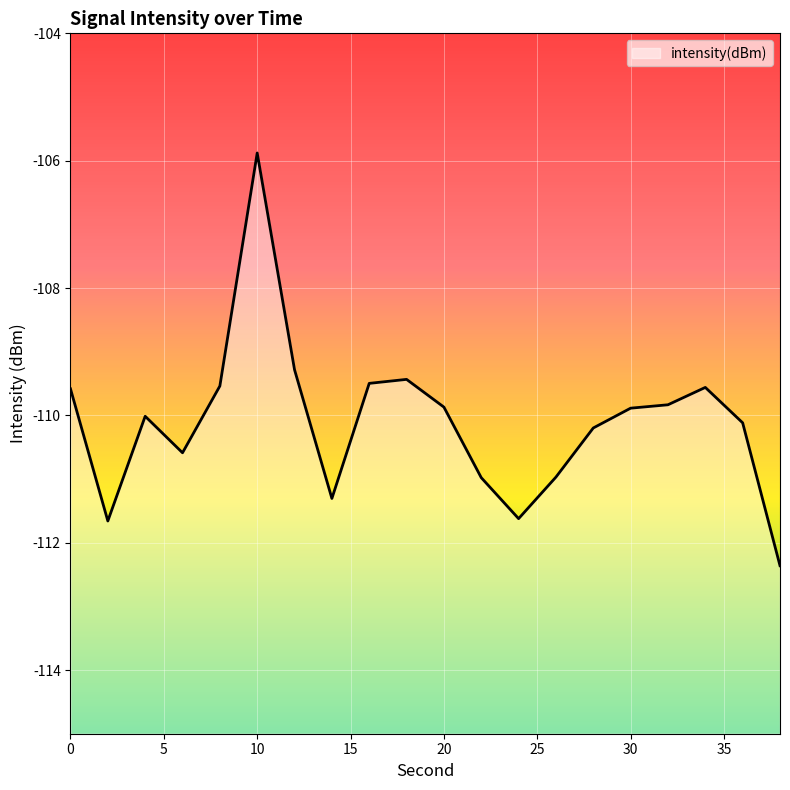

Rank the categories by value from lowest to highest.

38, 2, 24, 14, 22, 26, 6, 28, 36, 4, 30, 20, 32, 0, 34, 8, 16, 18, 12, 10